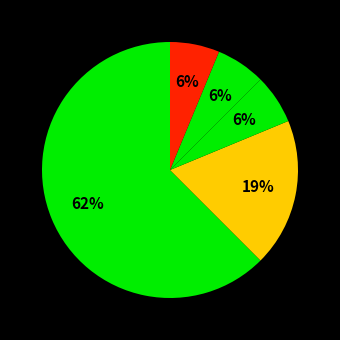

Count the number of slices in the pie.

5